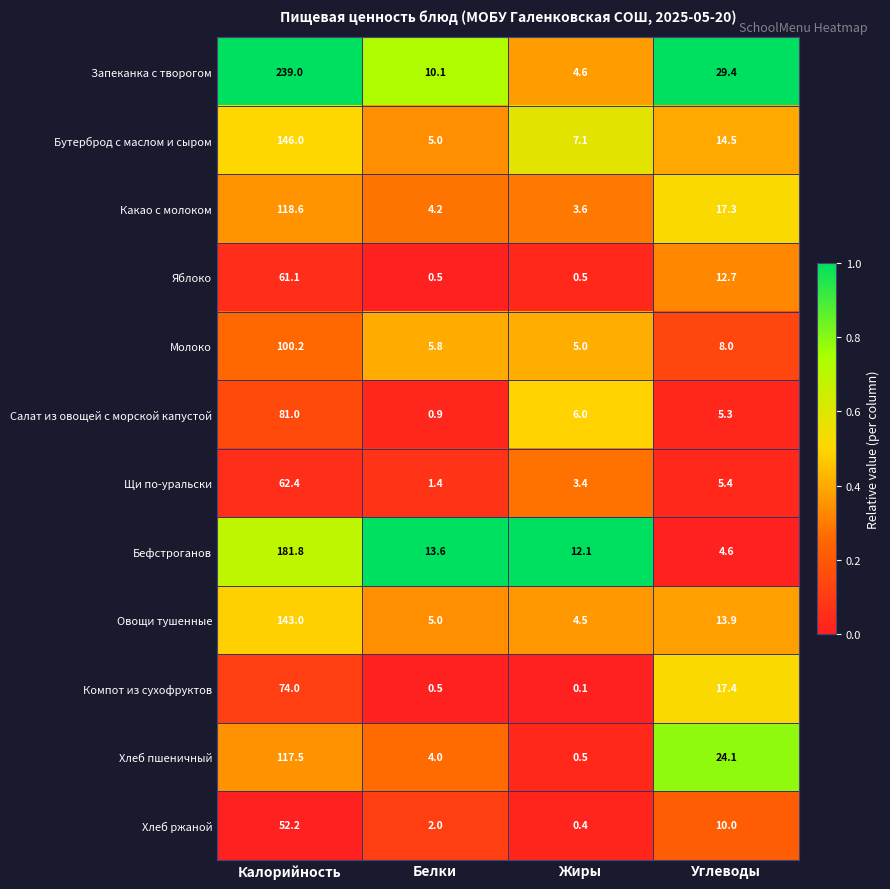

Read the Хлеб пшеничный value at Калорийность.

117.5